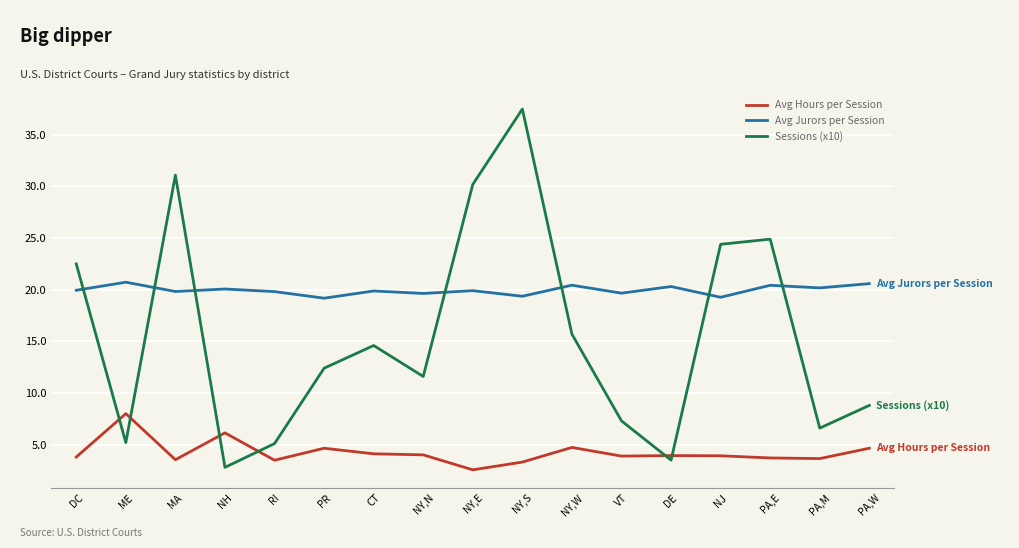

What is the lowest value of the Avg Jurors per Session series?

19.2